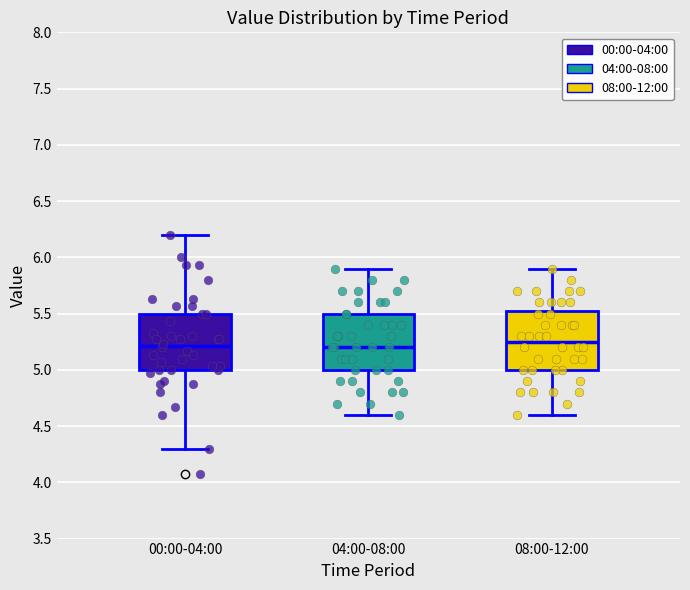

Reading left to right, read every box against the y-axis: the position of its median line, the range the box covers, and the ends of its whiskers. The values are not printed on the chart, so give them approximately, as read against the axis.

00:00-04:00: median 5.20, box 5.00 to 5.50, whiskers 4.30 to 6.20
04:00-08:00: median 5.20, box 5.00 to 5.50, whiskers 4.60 to 5.90
08:00-12:00: median 5.25, box 5.00 to 5.55, whiskers 4.60 to 5.90